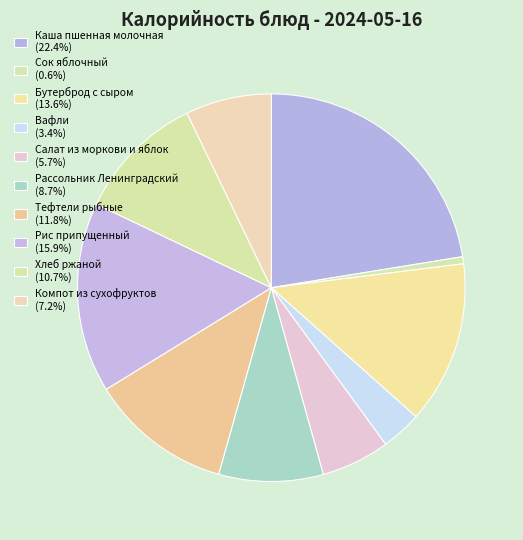

To the nearest percent, what is the difference between the Хлеб ржаной and Вафли slice percentages?

7%